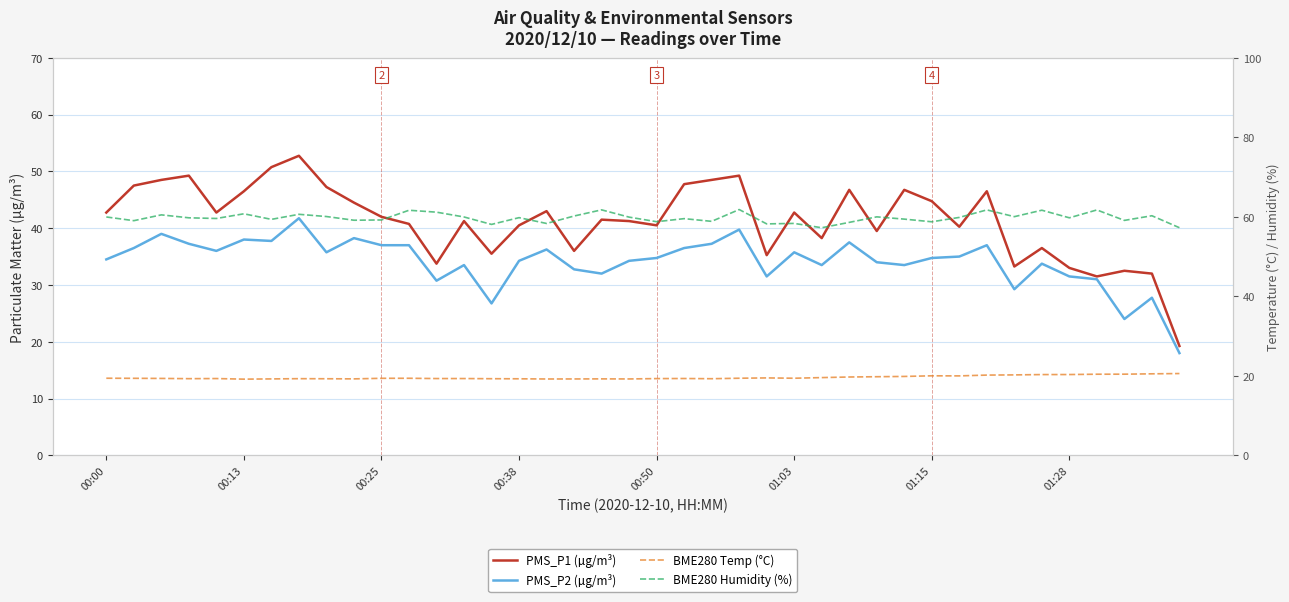

What are all the series names shown in the legend?

PMS_P1 (µg/m³), PMS_P2 (µg/m³), BME280 Temp (°C), BME280 Humidity (%)